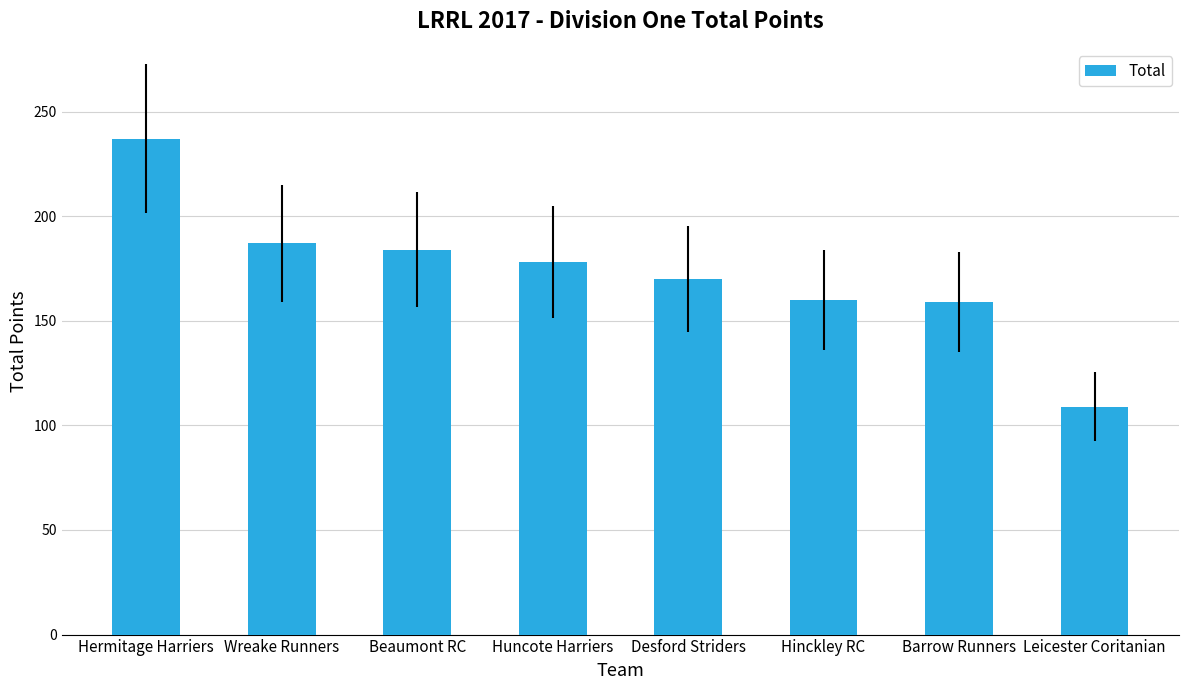

At which label is the value closest to 173?

Desford Striders